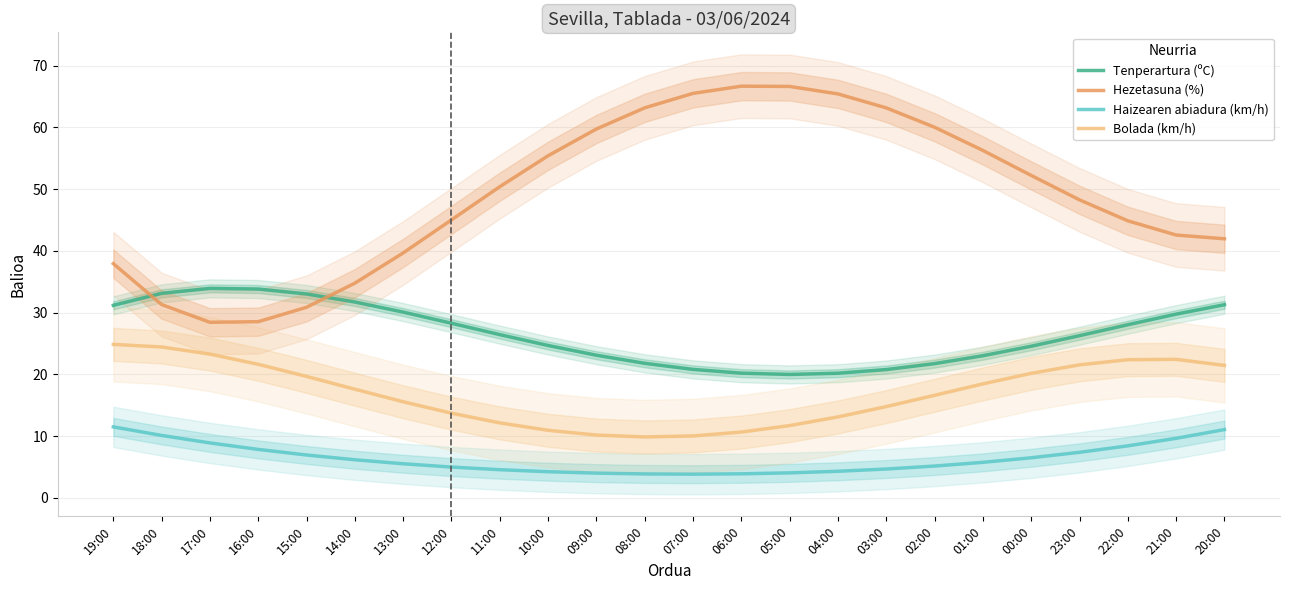

True or false: Bolada (km/h) and Haizearen abiadura (km/h) intersect in this chart.

False